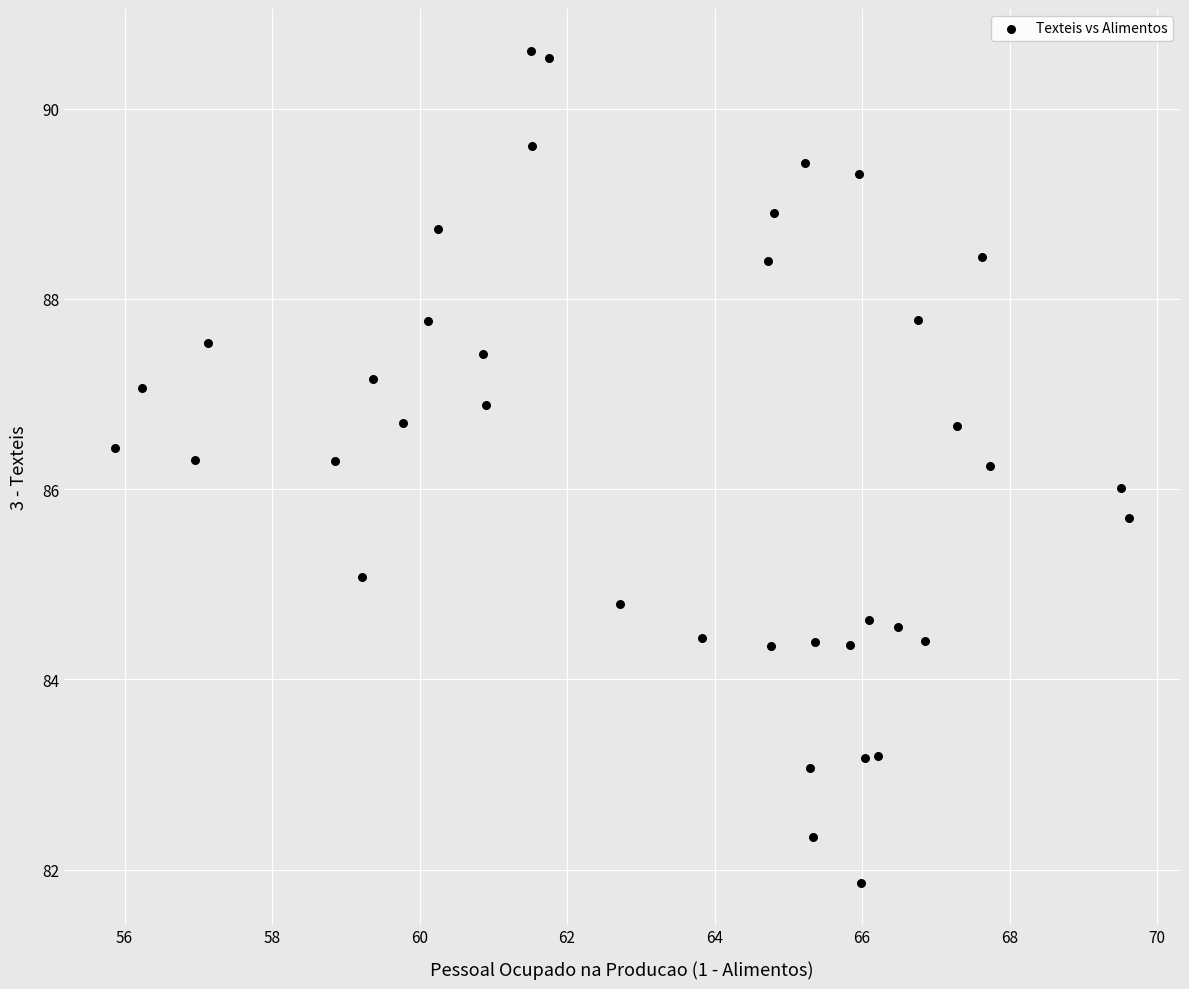

What is the range of Y values (max minus min)?

8.8